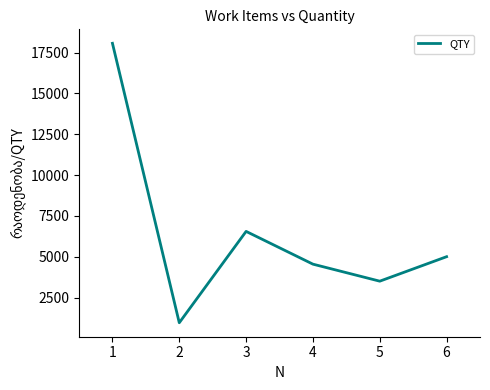

Which label corresponds to the largest value in the chart?

1